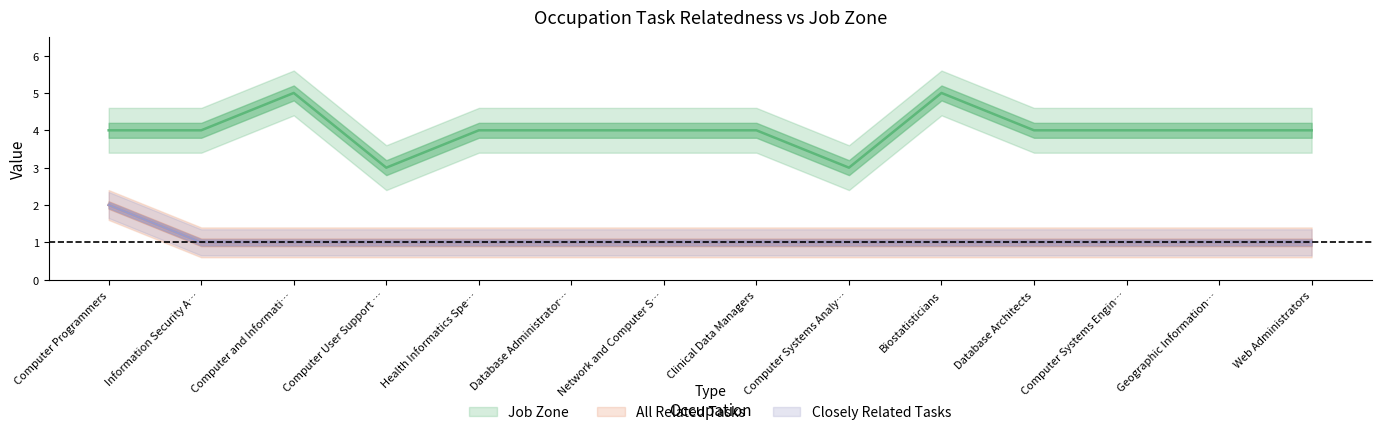

True or false: All Related Tasks and Job Zone cross at least once.

False